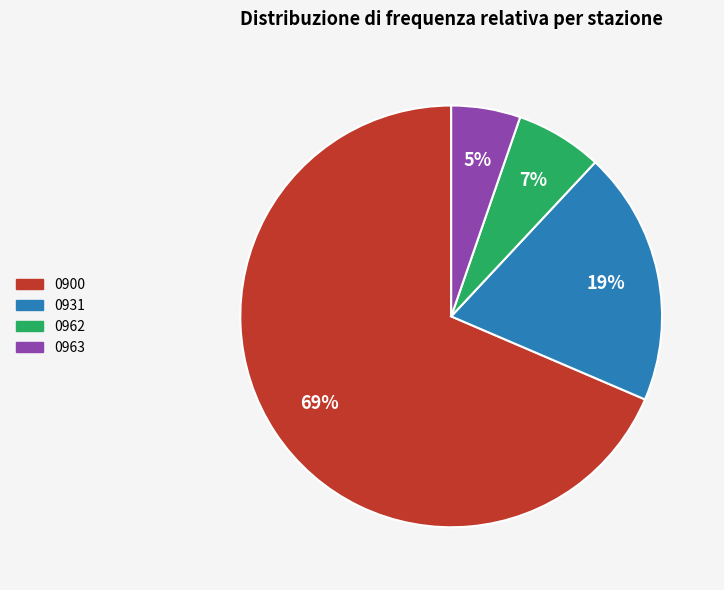

Do 0963 and 0900 together represent more than half of the pie?

Yes